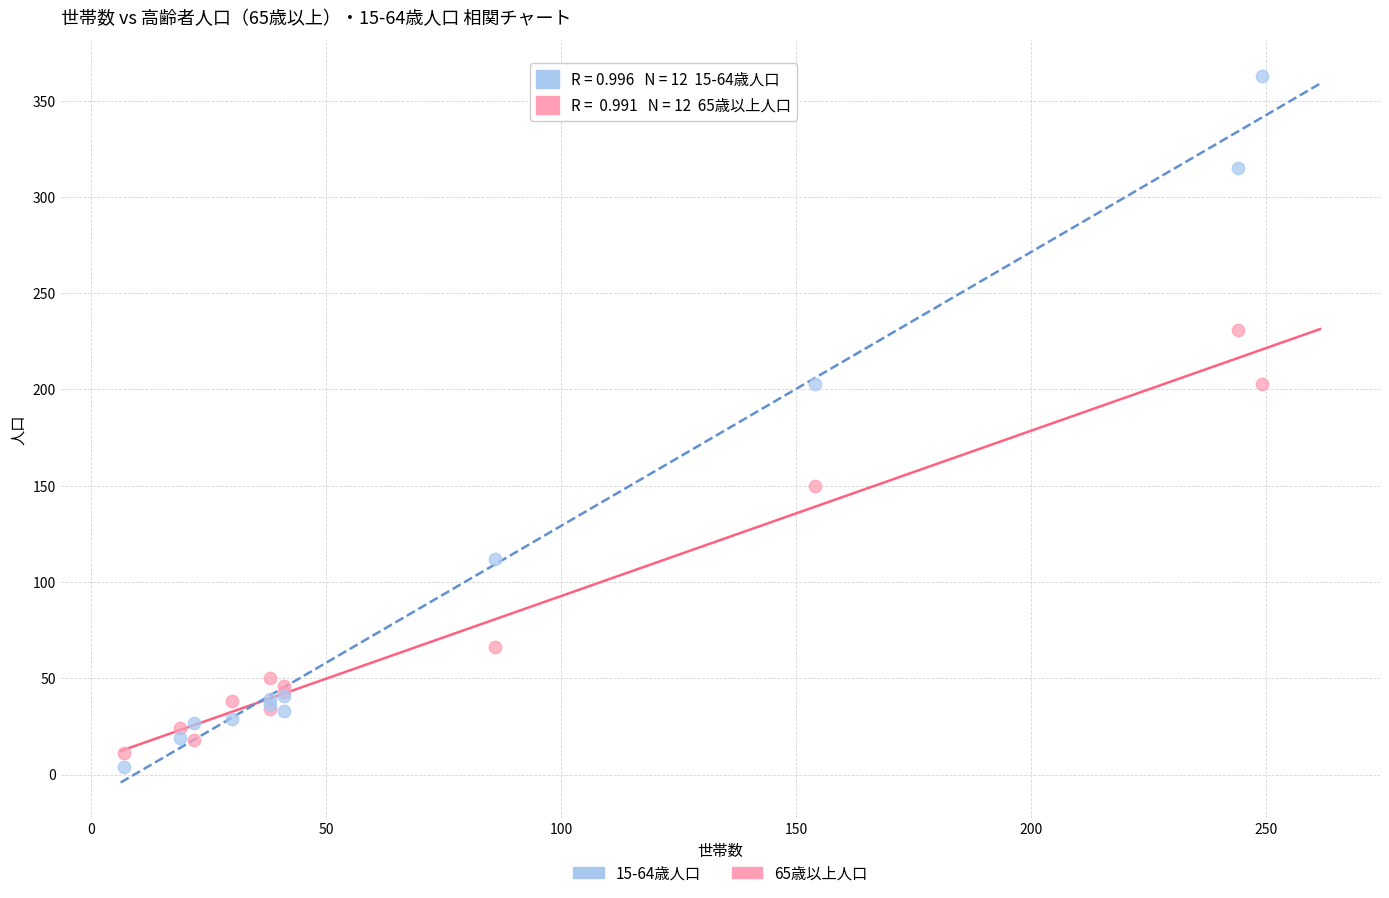

Which series contains the highest Y value?

15-64歳人口